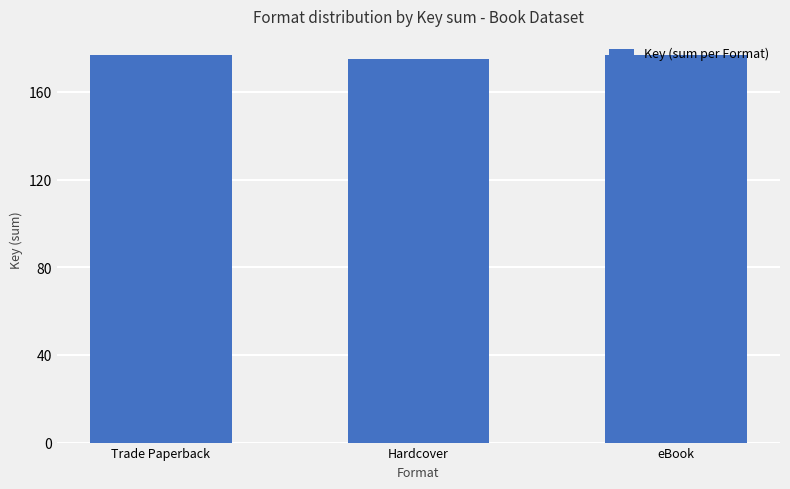

Which category has the lowest value across all series?

Hardcover